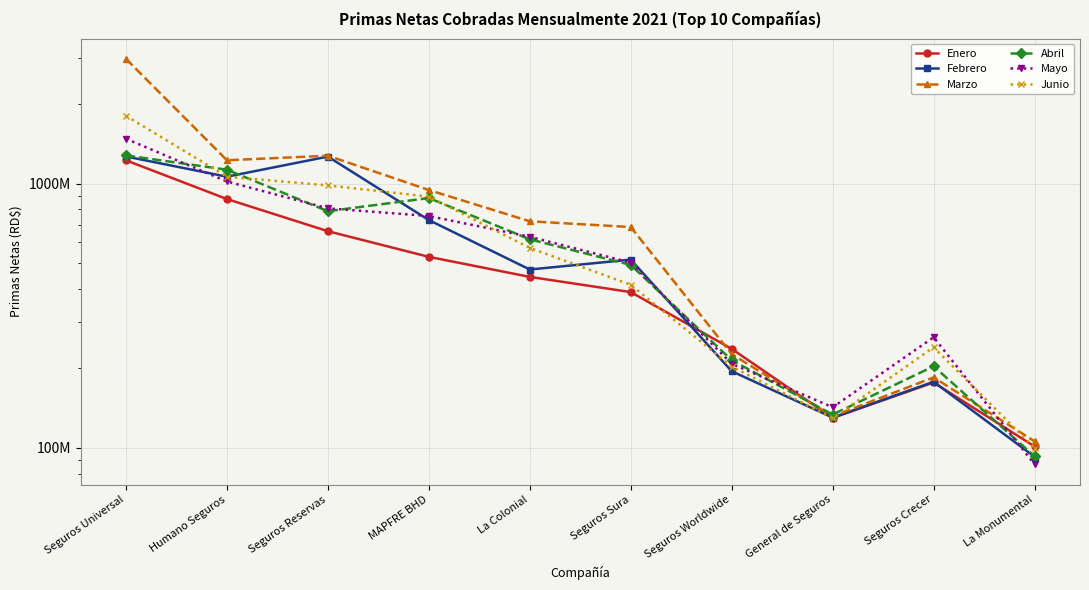

True or false: Abril has a value of 142253053.1 at Seguros Crecer.

False